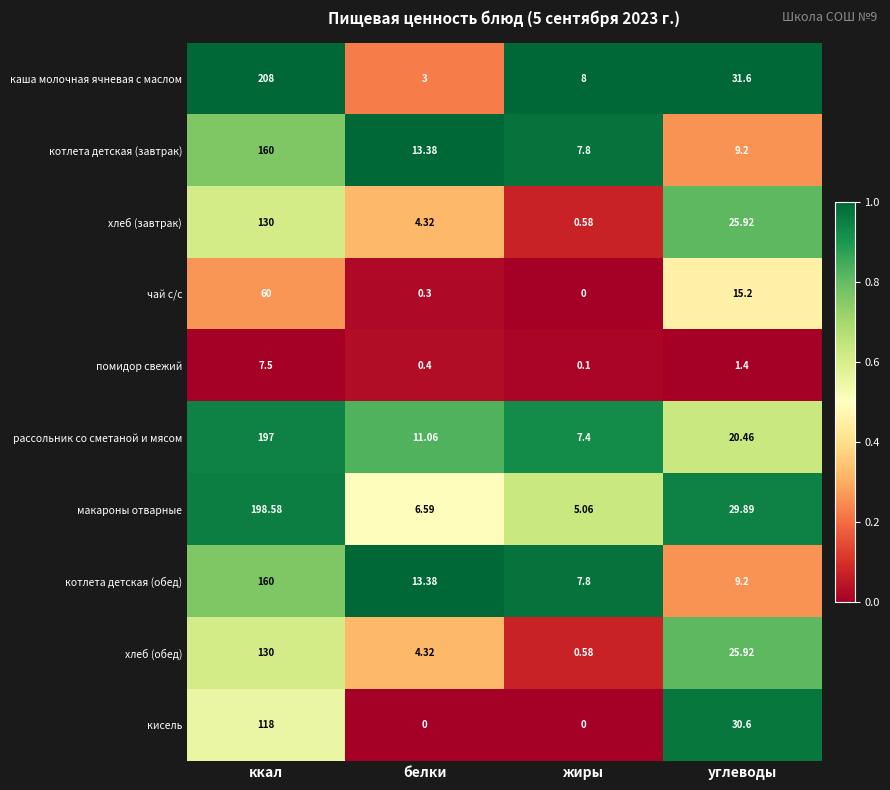

Which series has the largest total across all categories?

каша молочная ячневая с маслом